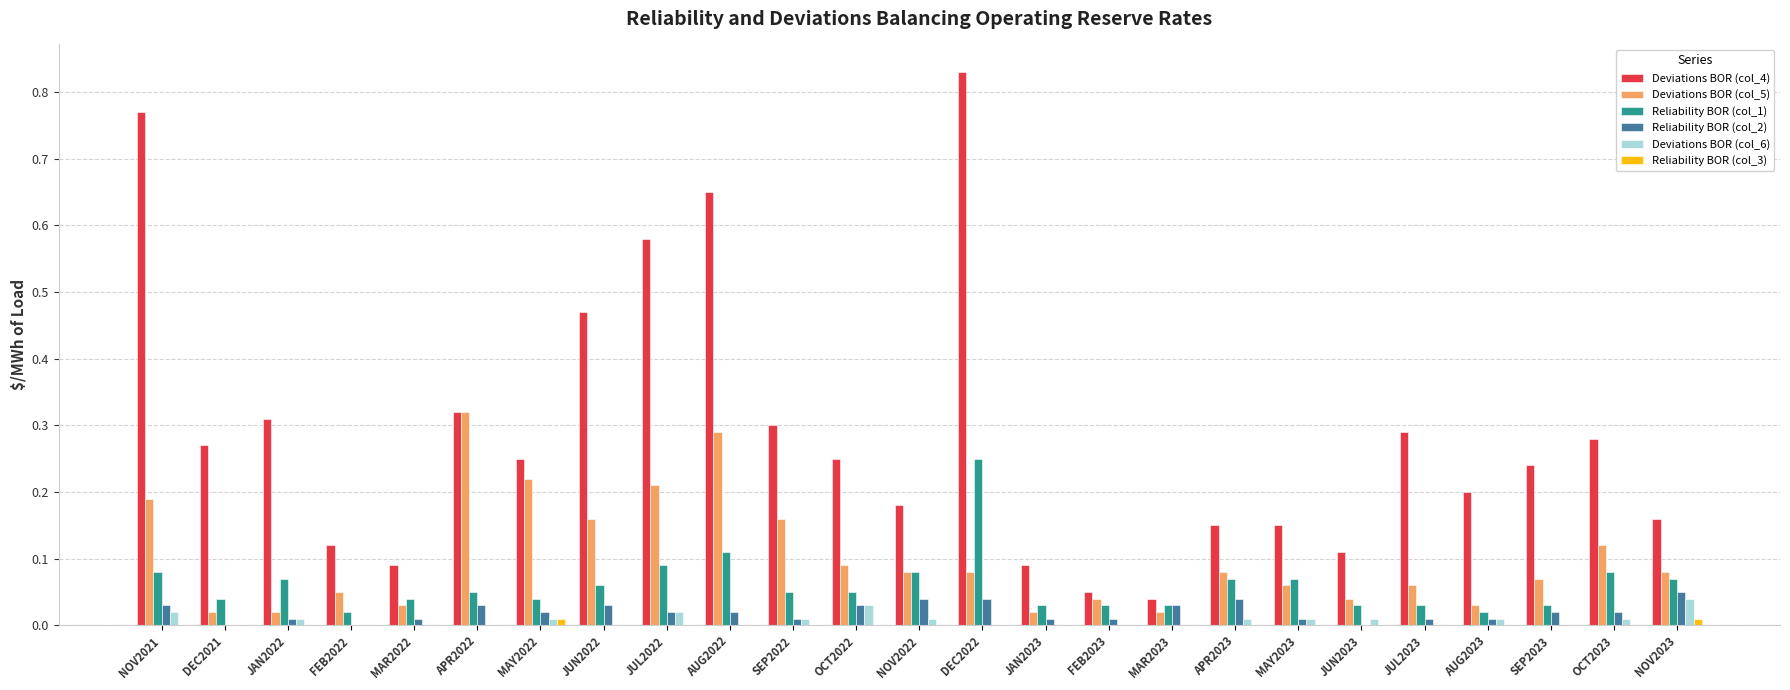

At which category is the sum across all series the highest?

DEC2022